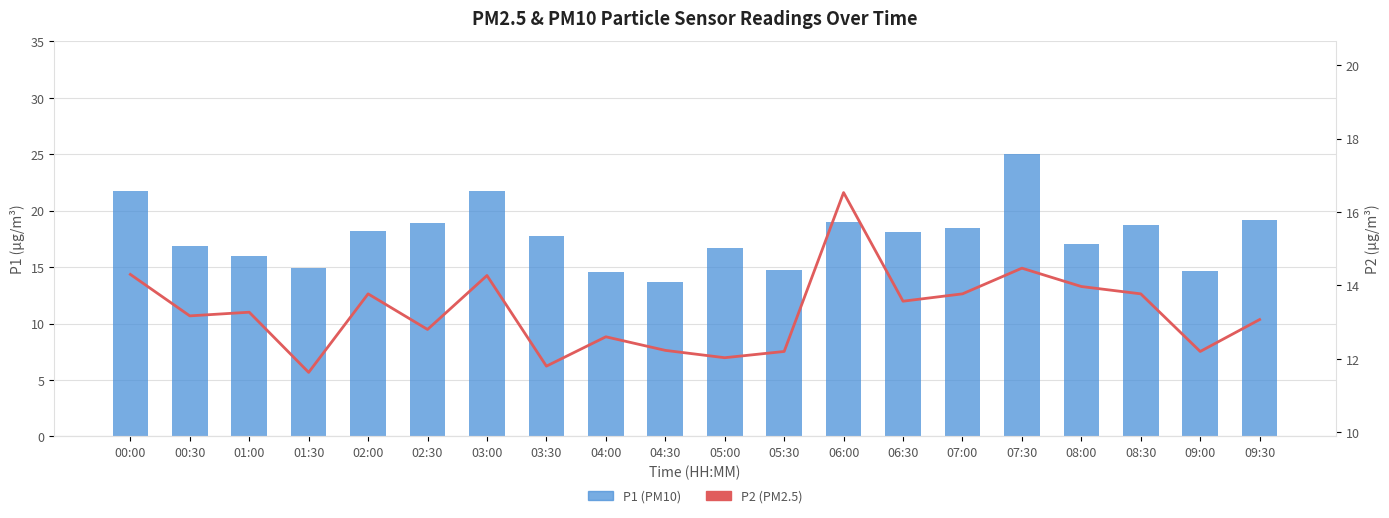

What is the label of the 9th bar from the right?

05:30